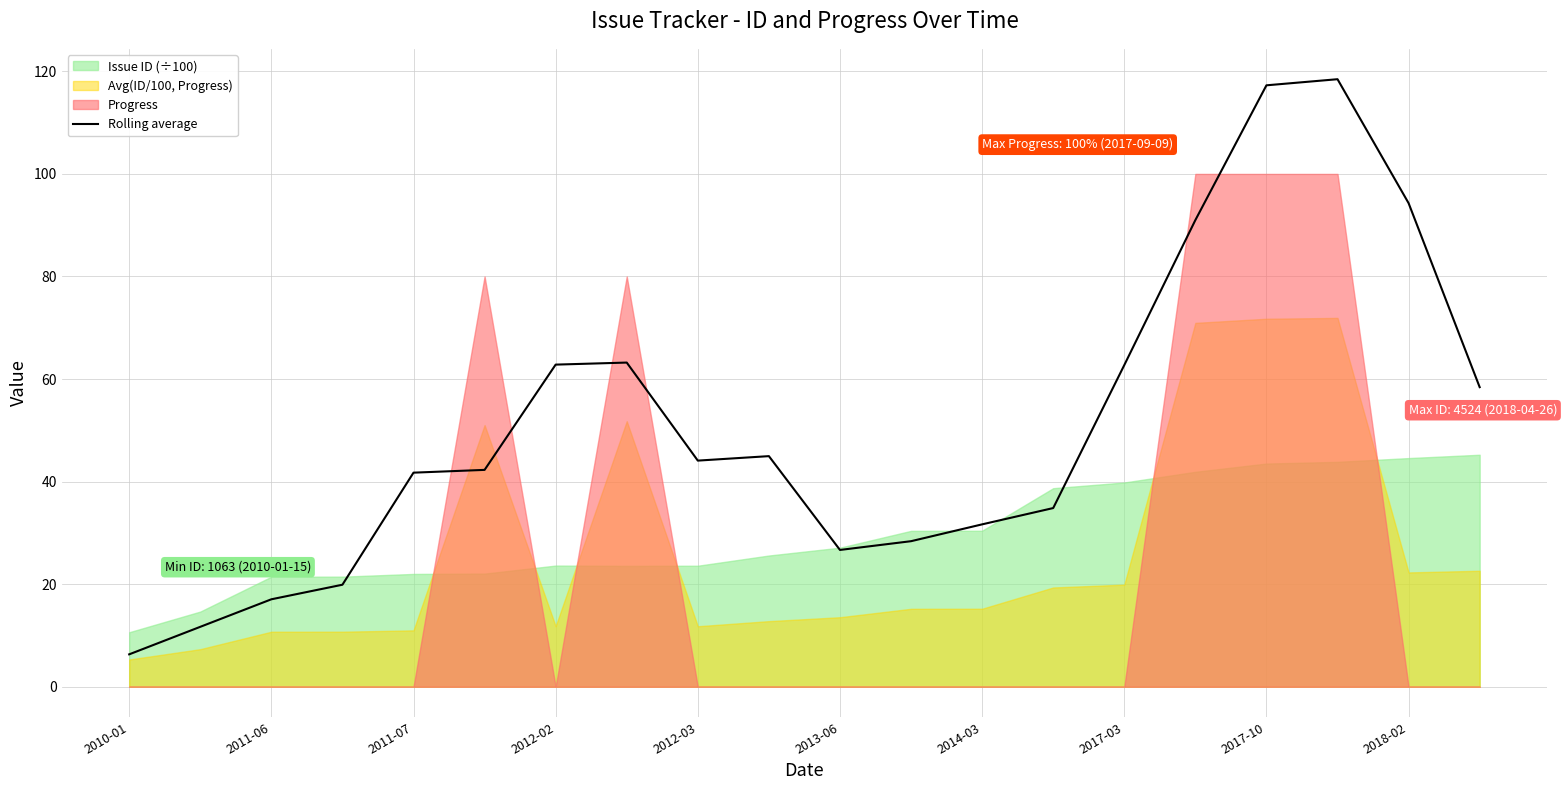

The value of Rolling average at 2012-02 is 43.5. True or false?

False